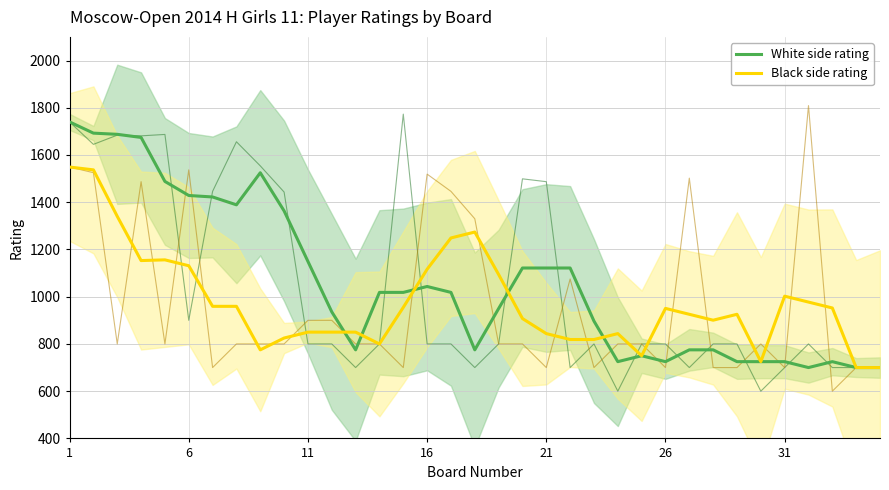

How many lines are shown in the chart?

2